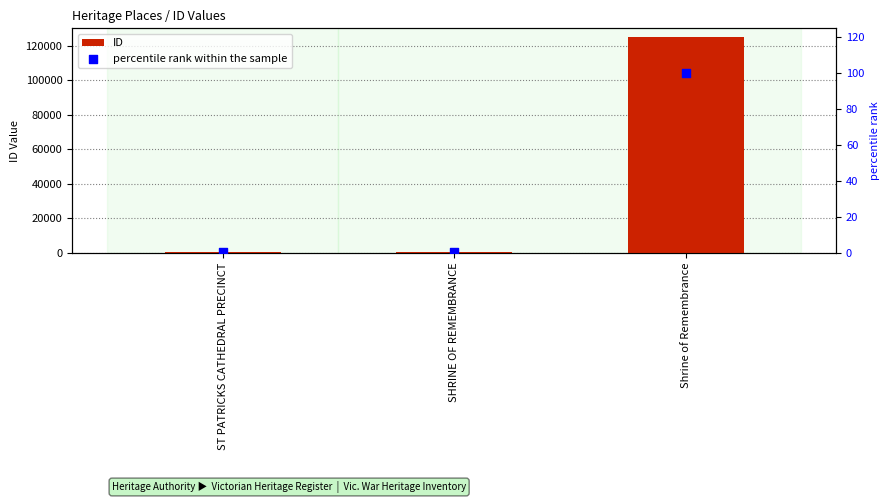

What are all the series names shown in the legend?

ID, percentile rank within the sample